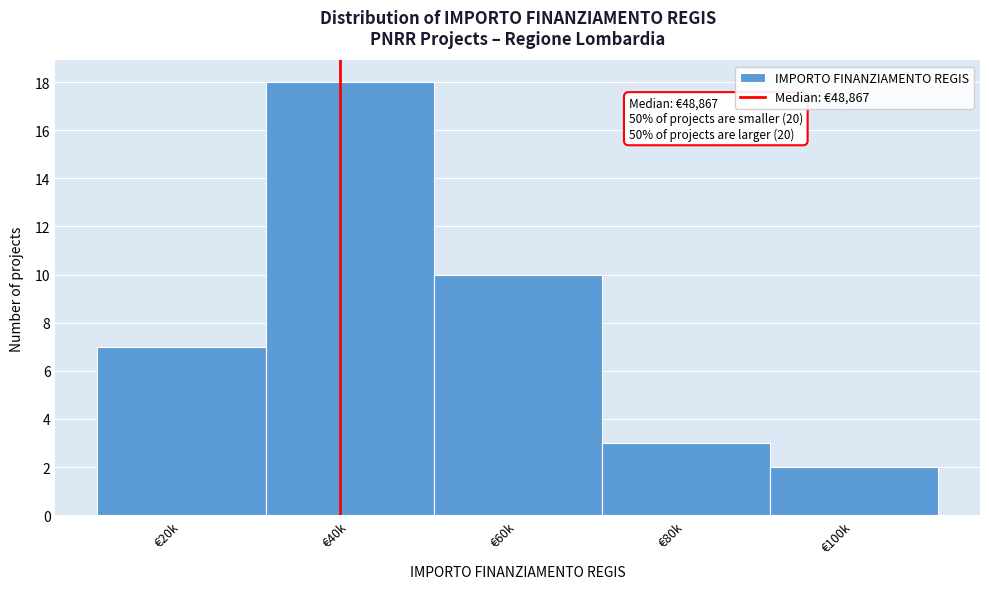

Reading right to left, list all the values displayed in this chart.

2	3	10	18	7